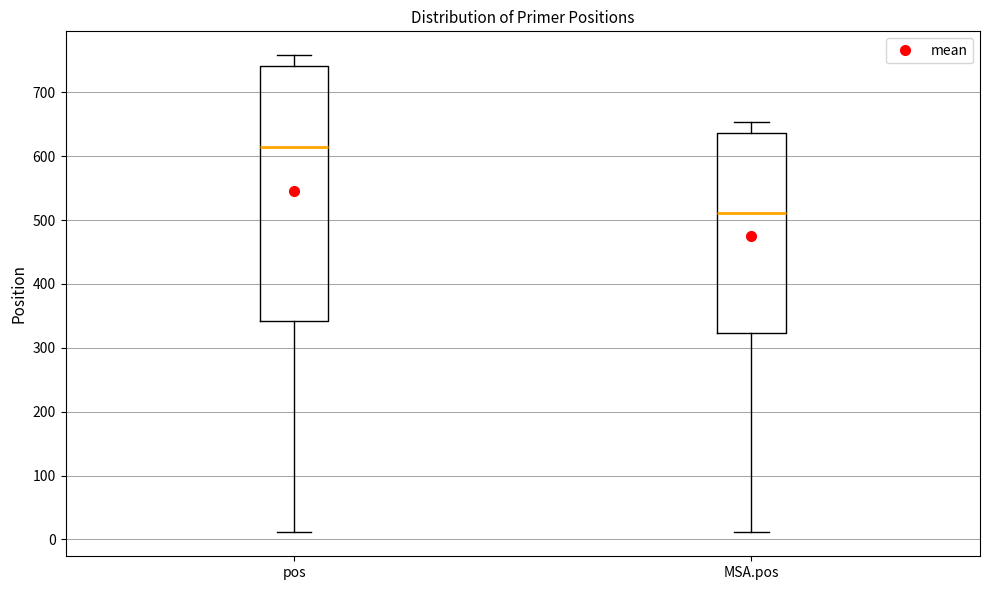

Which box's median line is the highest?

pos